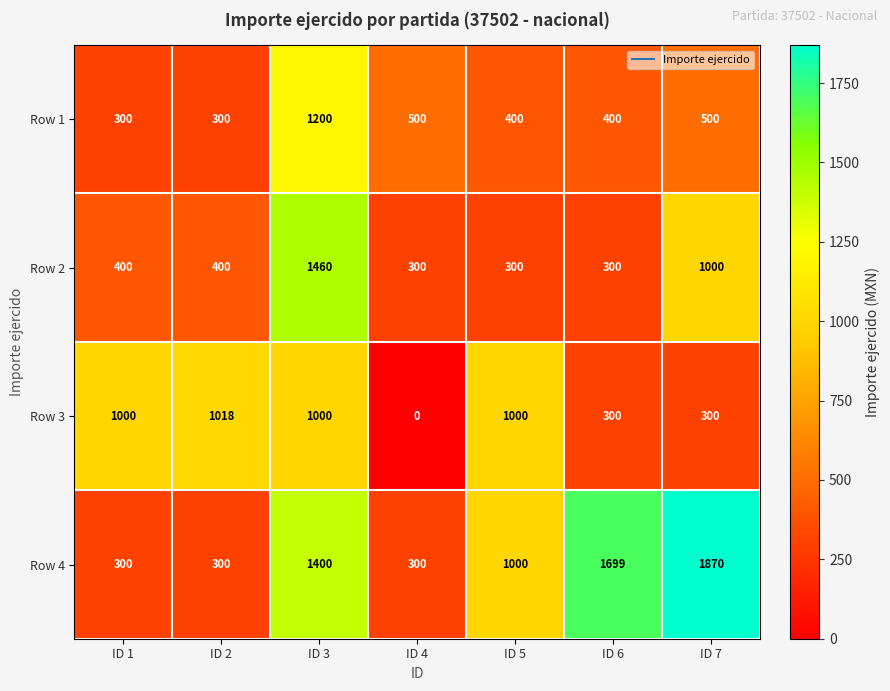

Rank the series by their maximum value, from highest to lowest.

Row 4, Row 2, Row 1, Row 3